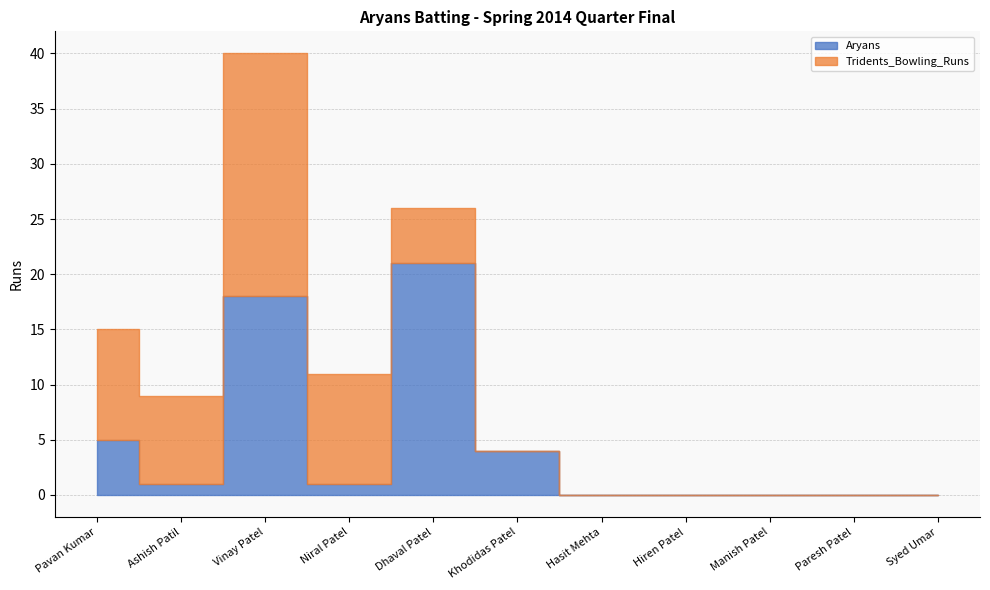

How many data points in Aryans are less than 1?

5